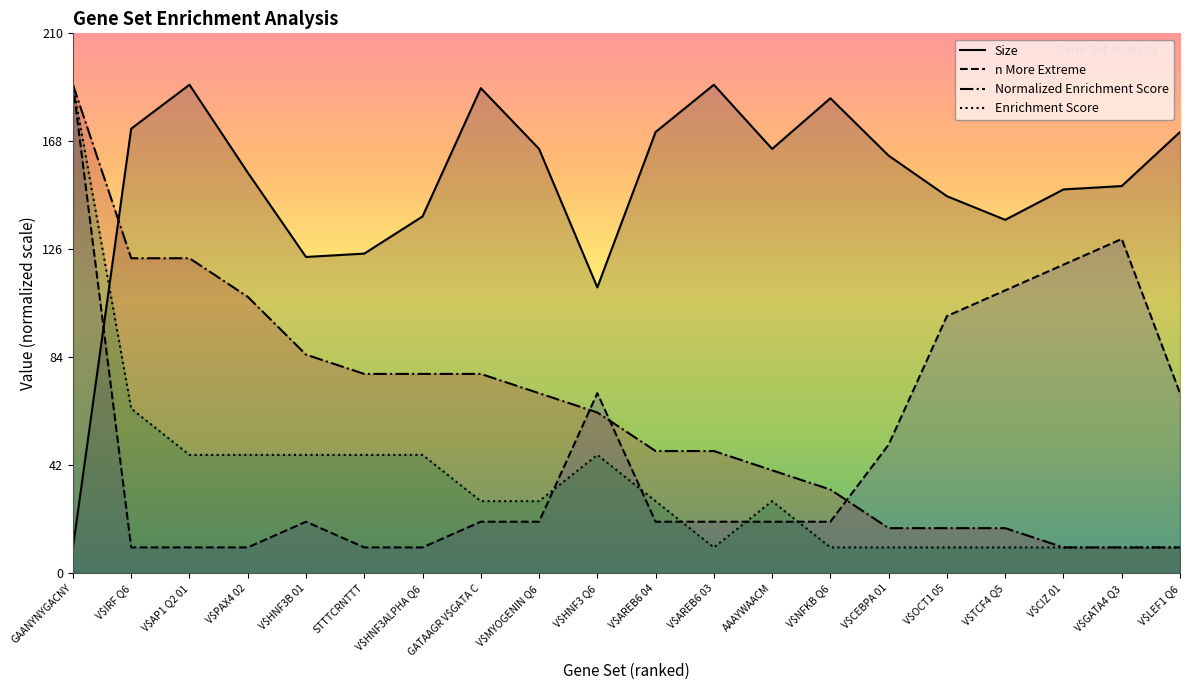

Reading left to right, extract all data points from this chart.

Size: 10.0	172.9	190.0	155.8	123.0	124.3	138.8	188.7	165.0	111.2	171.6	190.0	165.0	184.7	162.4	146.6	137.4	149.3	150.6	171.6
n More Extreme: 190.0	10.0	10.0	10.0	20.0	10.0	10.0	20.0	20.0	70.0	20.0	20.0	20.0	20.0	50.0	100.0	110.0	120.0	130.0	70.0
Normalized Enrichment Score: 190.0	122.5	122.5	107.5	85.0	77.5	77.5	77.5	70.0	62.5	47.5	47.5	40.0	32.5	17.5	17.5	17.5	10.0	10.0	10.0
Enrichment Score: 190.0	64.0	46.0	46.0	46.0	46.0	46.0	28.0	28.0	46.0	28.0	10.0	28.0	10.0	10.0	10.0	10.0	10.0	10.0	10.0